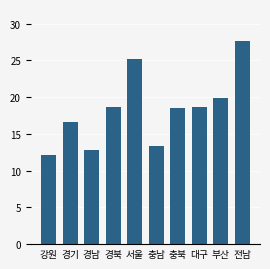

The value at 충북 is 18.5. True or false?

True